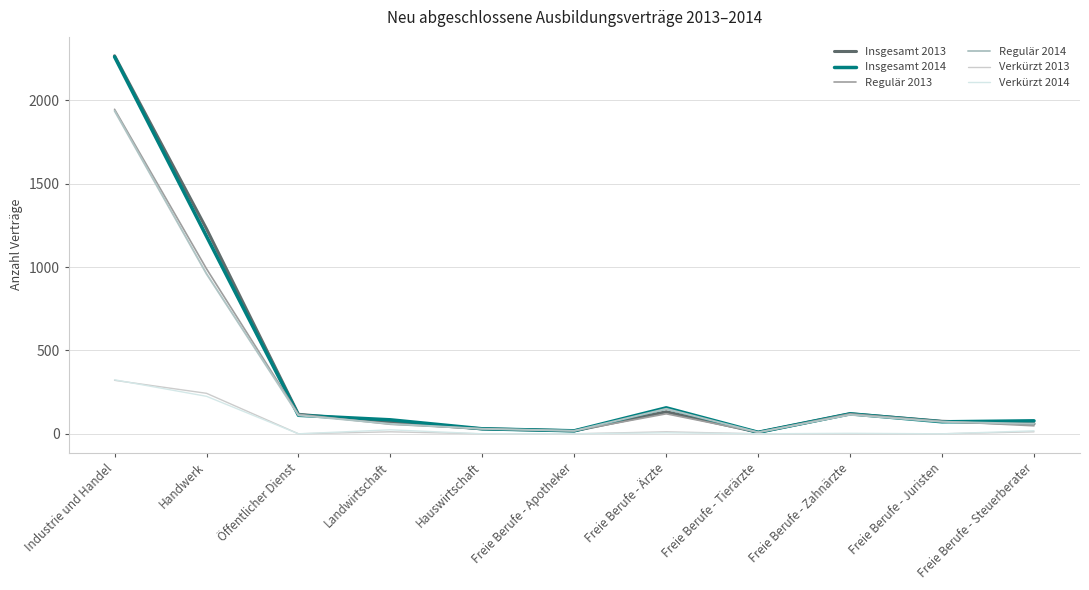

Between Freie Berufe - Apotheker and Freie Berufe - Tierärzte, which series saw the biggest shift?

Insgesamt 2013